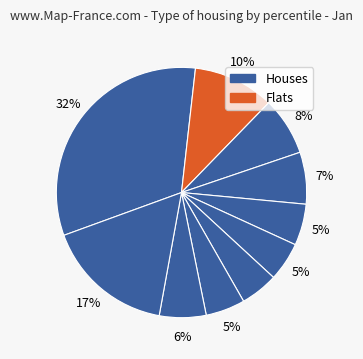

Count the number of slices in the pie.

10